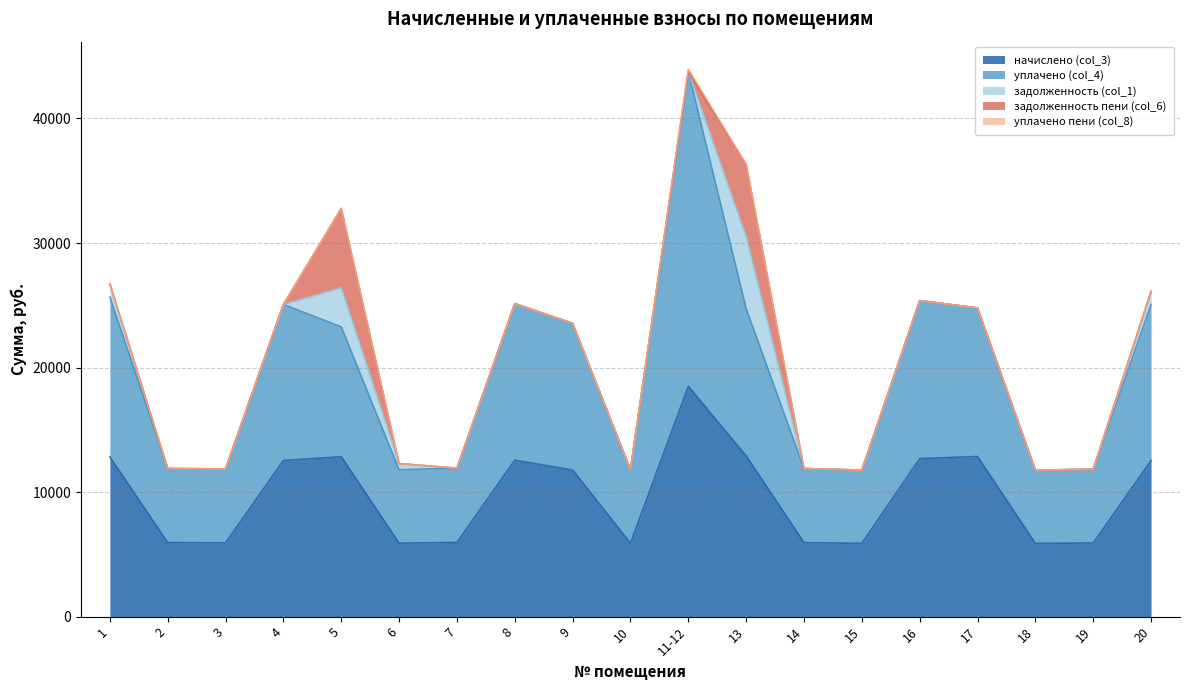

The value of задолженность (col_1) at 14 is -1796.1. True or false?

False